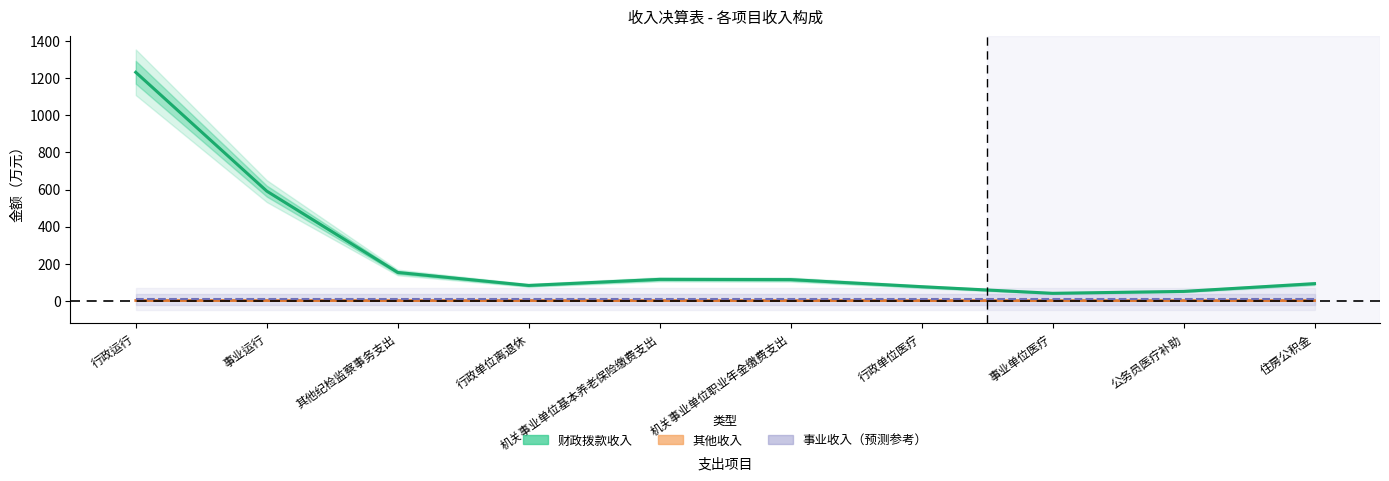

Which category has the lowest value in the 其他收入 series?

机关事业单位职业年金缴费支出